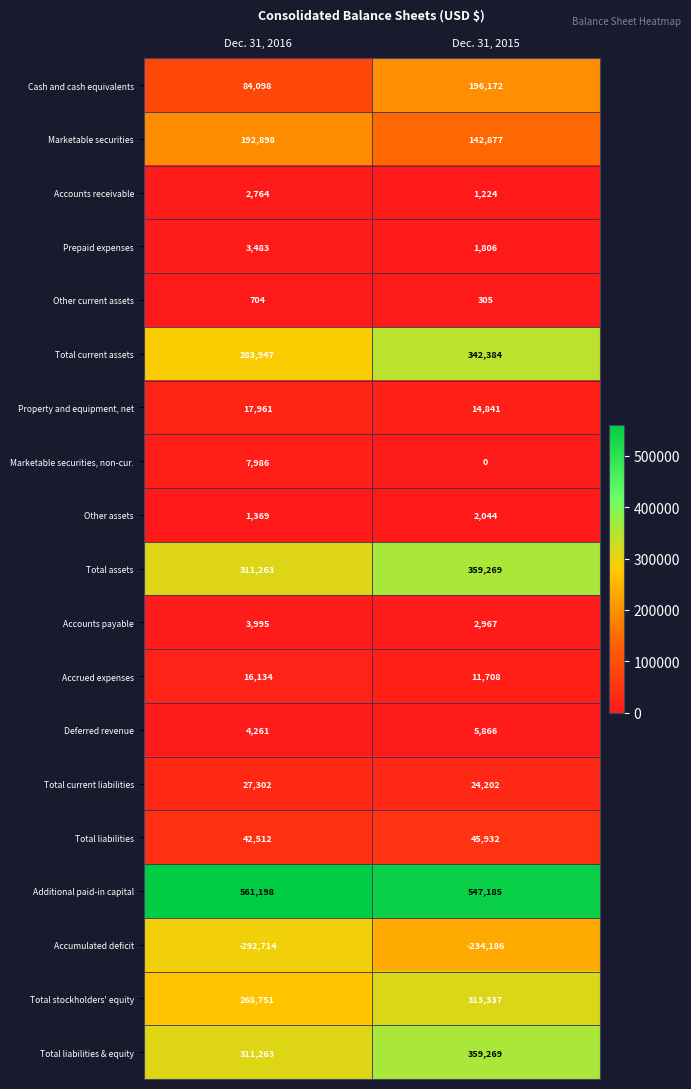

What is the spread (max minus min) of values at Dec. 31, 2016?

853912